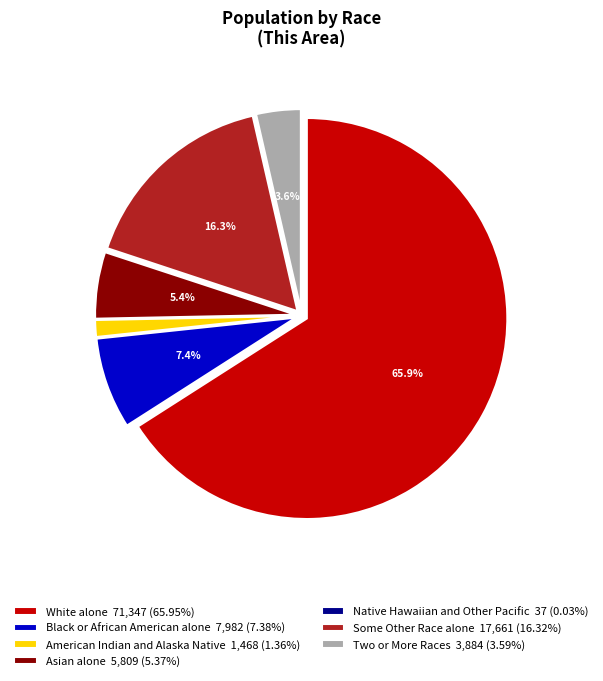

Is there a majority slice in this chart?

Yes